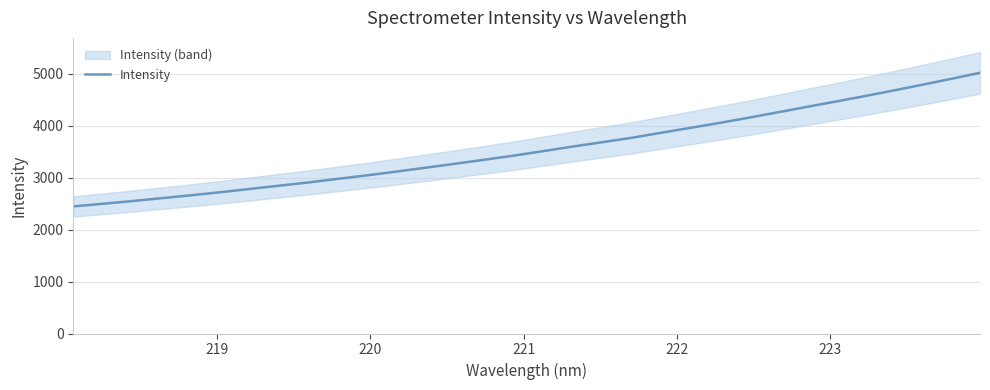

Is this an area chart (filled region under the line)?

No